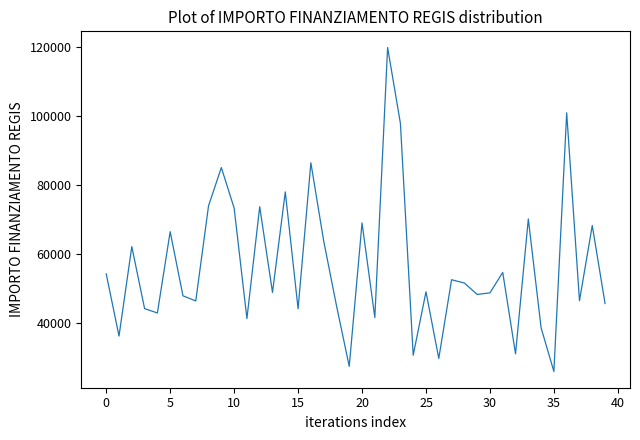

What is the smallest value displayed?

25842.4